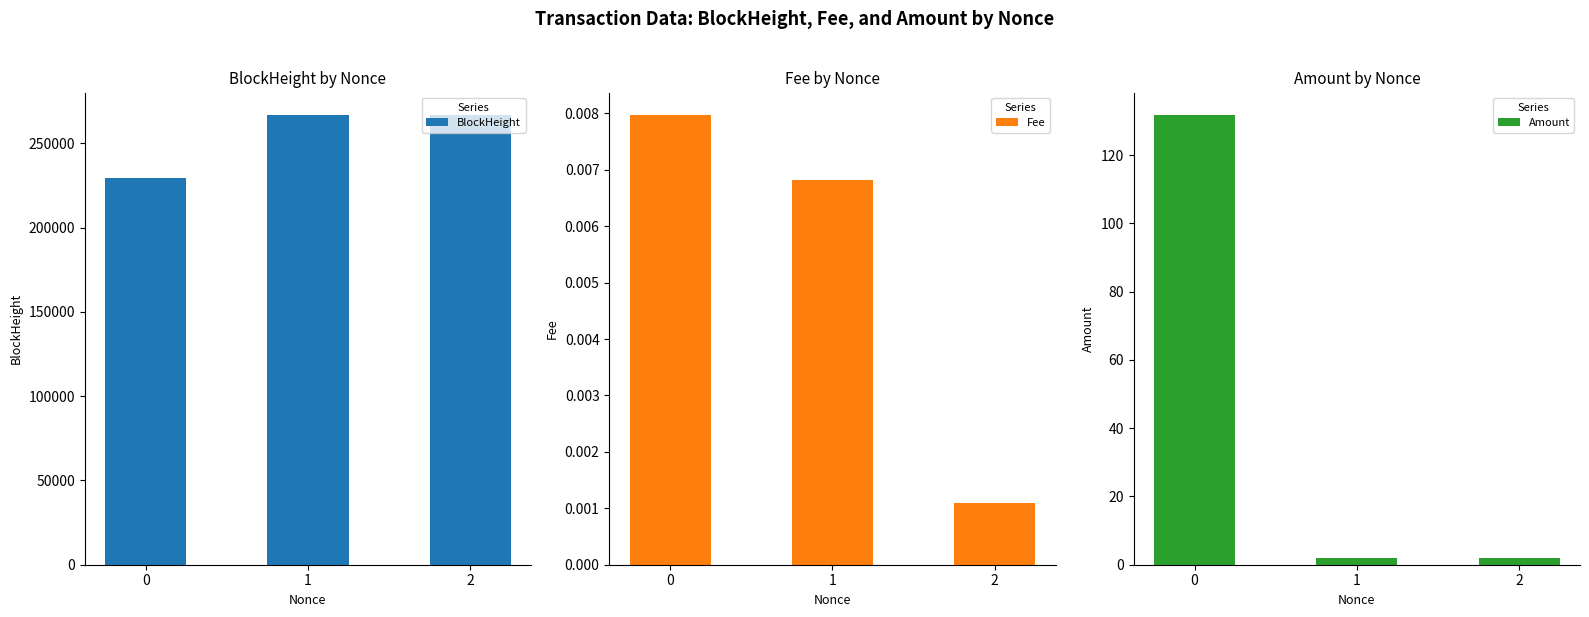

What is the difference between the Amount values at 2 and 0?

129.8